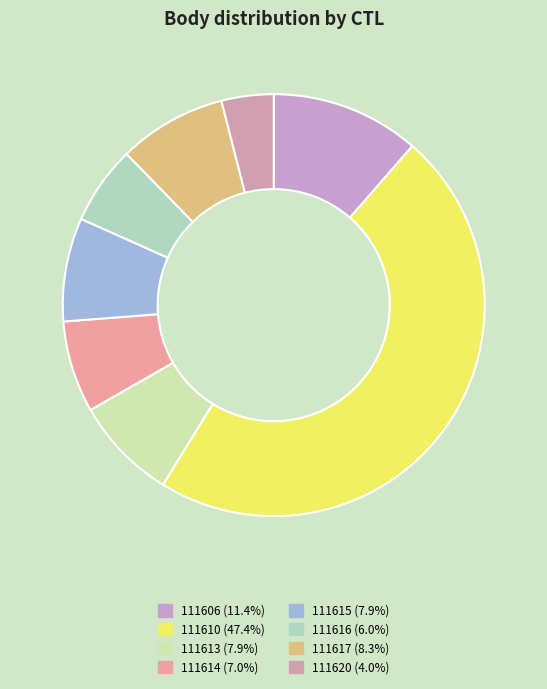

Which category has the smallest portion of the pie?

111620